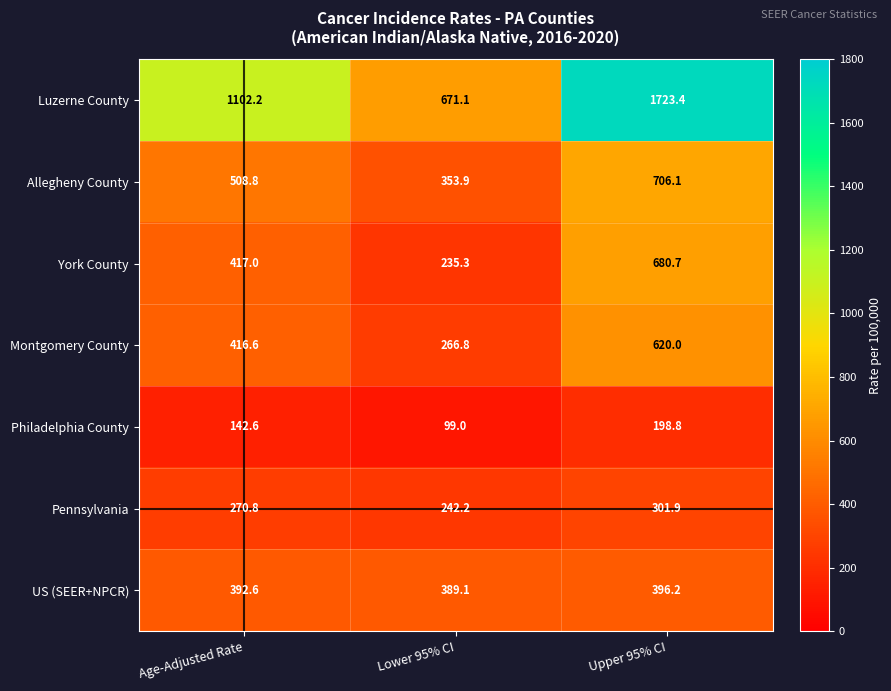

Is it true that Montgomery County equals 266.8 at Lower 95% CI?

True